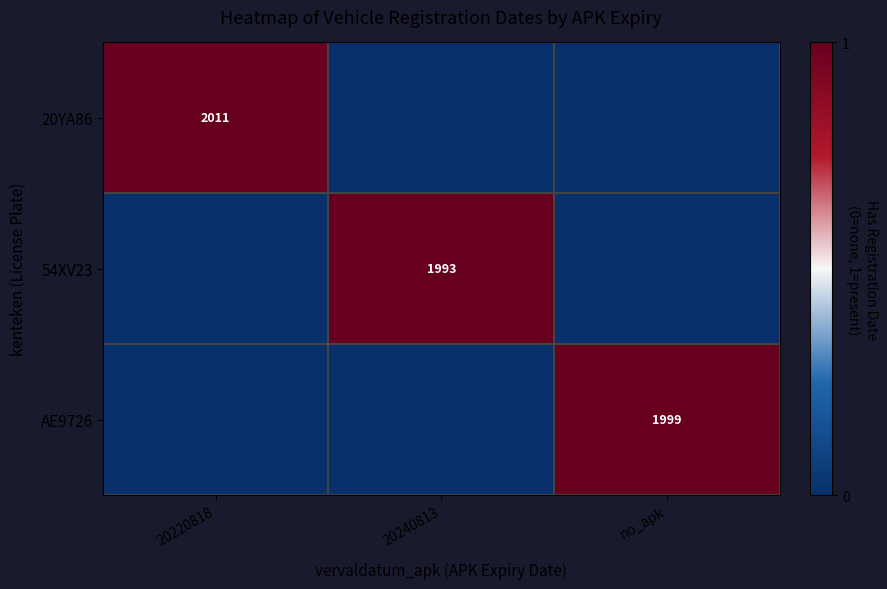

Is it true that 54XV23 equals 1993 at 20240813?

True